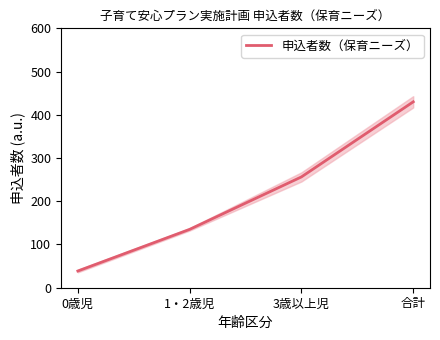

What is the minimum value shown in the chart?

38.7